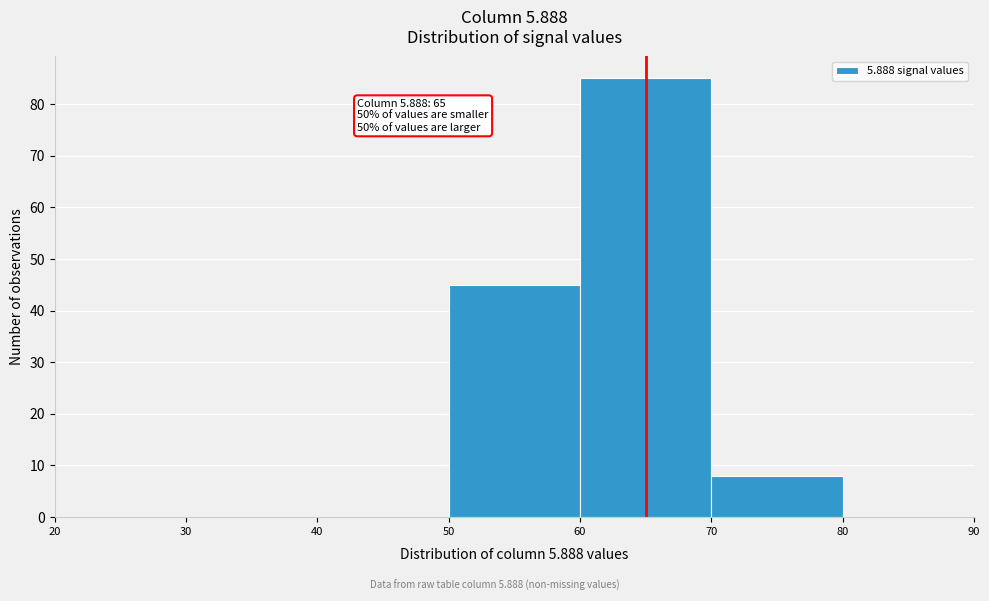

Which range on the x-axis has the tallest bar?

60 to 70